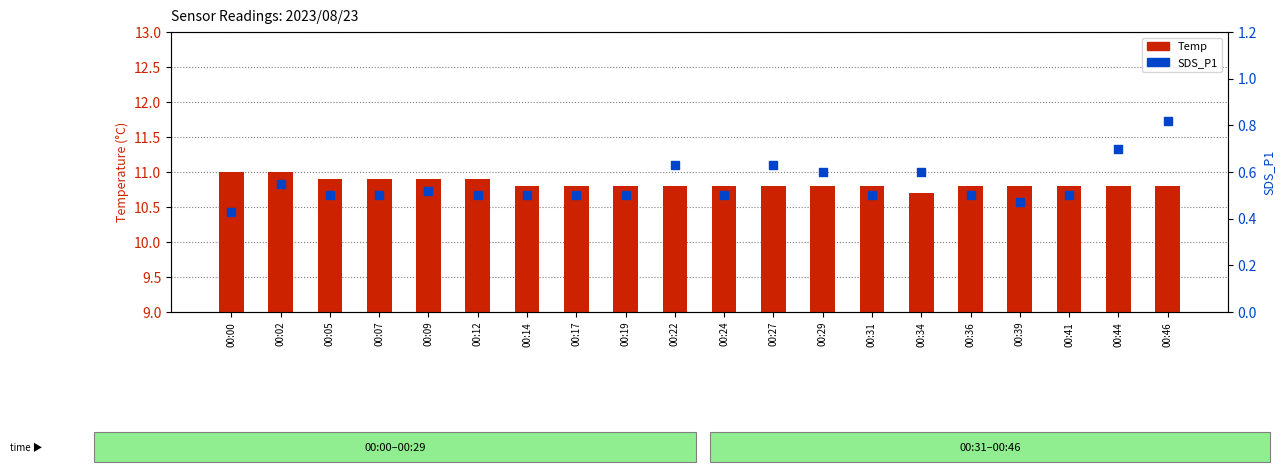

Which series reaches the minimum Y coordinate?

SDS_P1